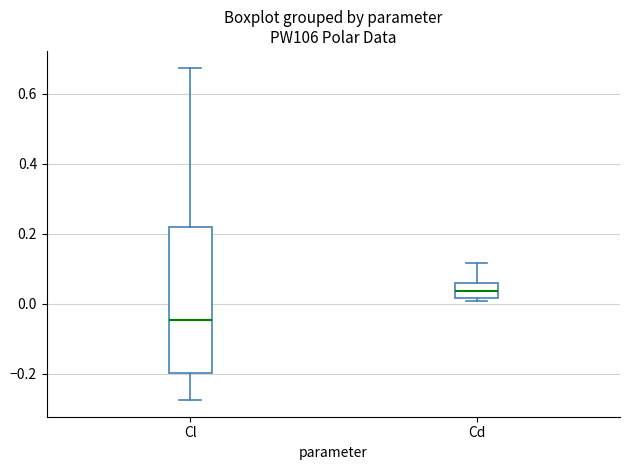

Which box has the highest median line?

Cd